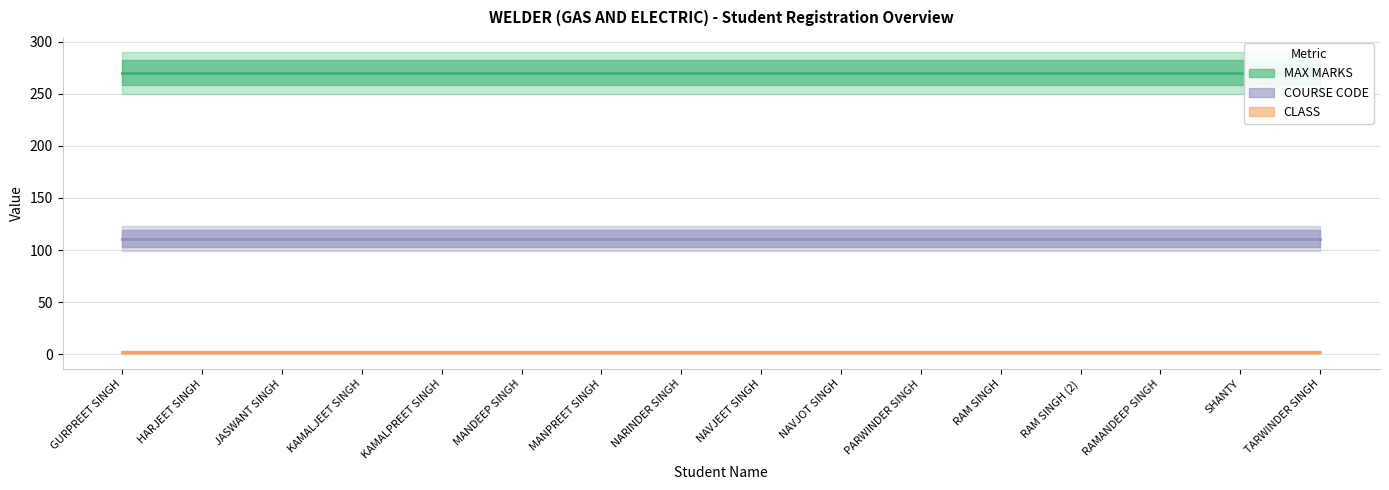

At which label is COURSE CODE closest to 111?

GURPREET SINGH